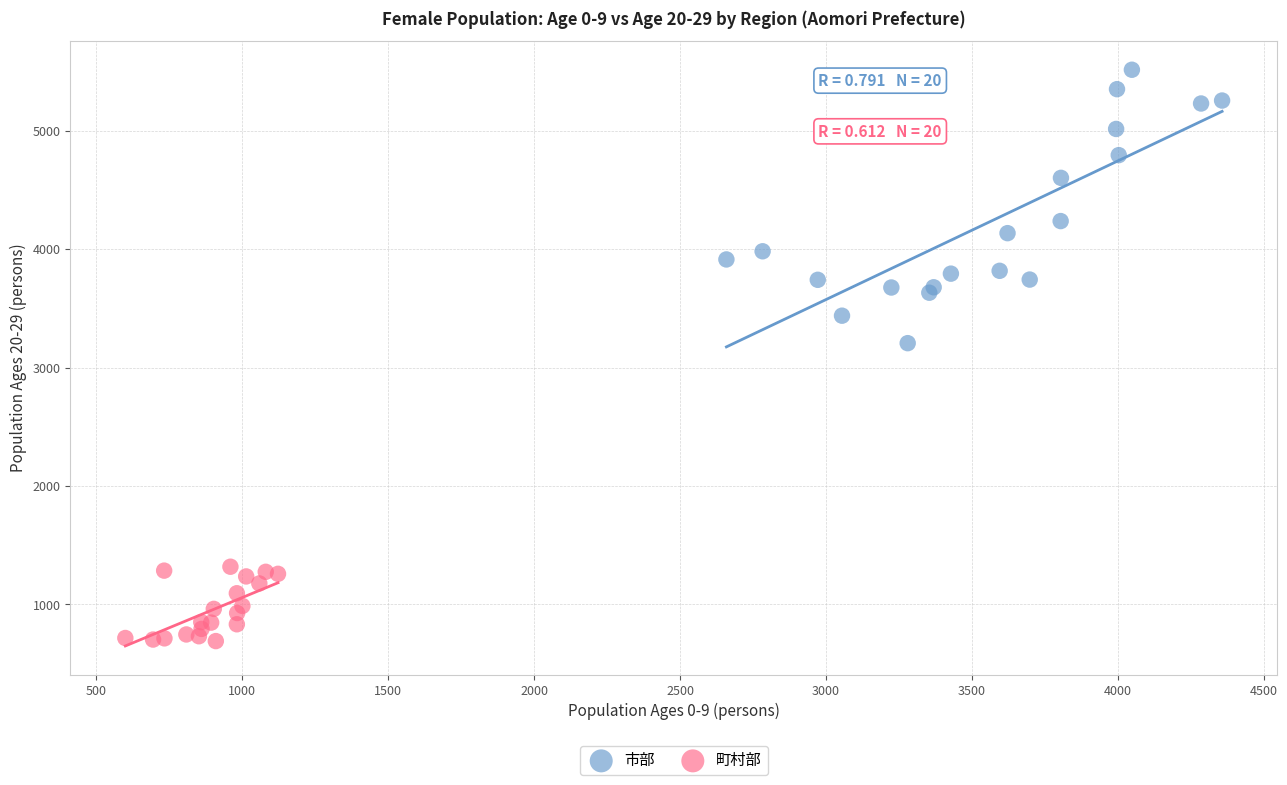

What are all the series names shown in the legend?

市部, 町村部